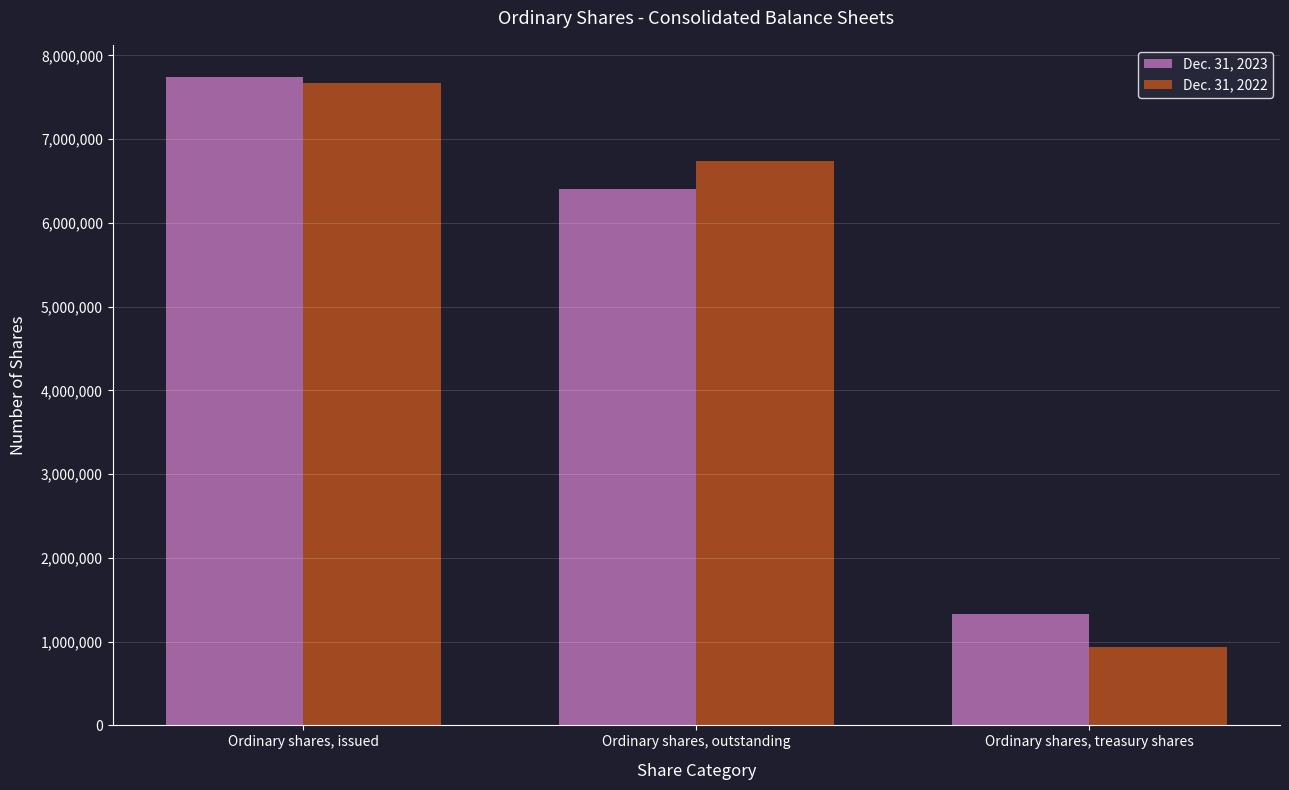

At which label is Dec. 31, 2023 closest to 4536512?

Ordinary shares, outstanding